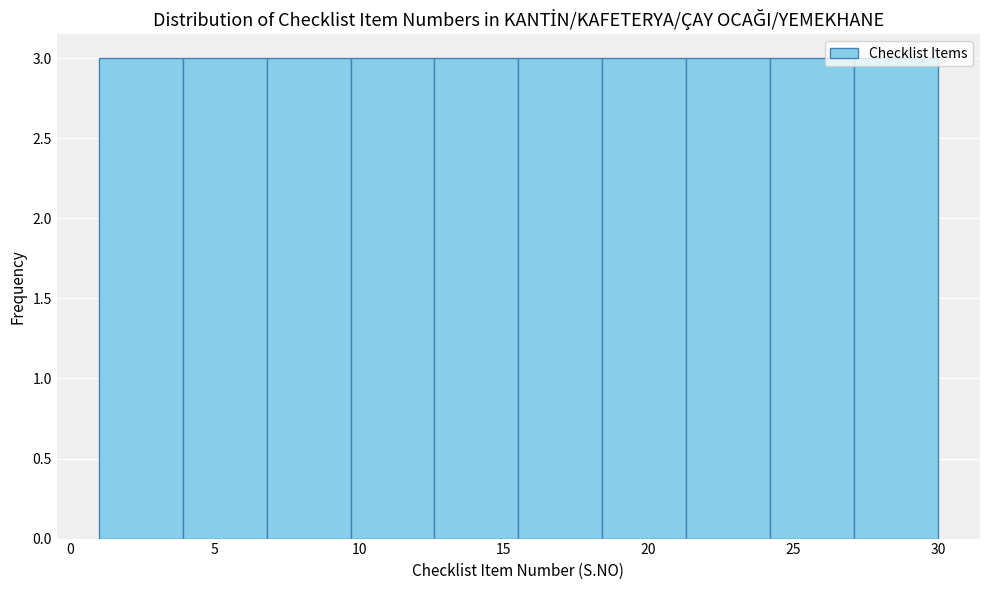

Reading left to right, list every bar in this chart as the range it spans on the x-axis followed by its height. Neither the bar edges nor the heights are printed on the chart, so give them approximately, as read against the axes.

1.0 to 3.9: 3
3.9 to 6.8: 3
6.8 to 9.7: 3
9.7 to 12.6: 3
12.6 to 15.5: 3
15.5 to 18.4: 3
18.4 to 21.3: 3
21.3 to 24.2: 3
24.2 to 27.1: 3
27.1 to 30.0: 3